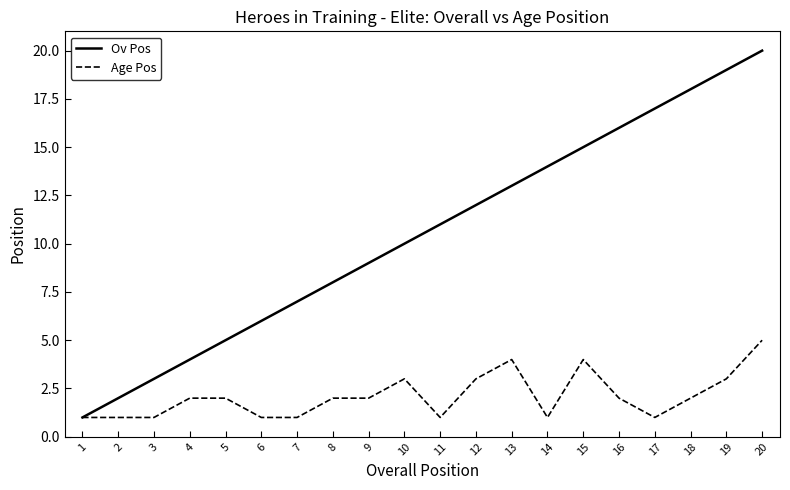

Which category has the highest value in the Age Pos series?

20